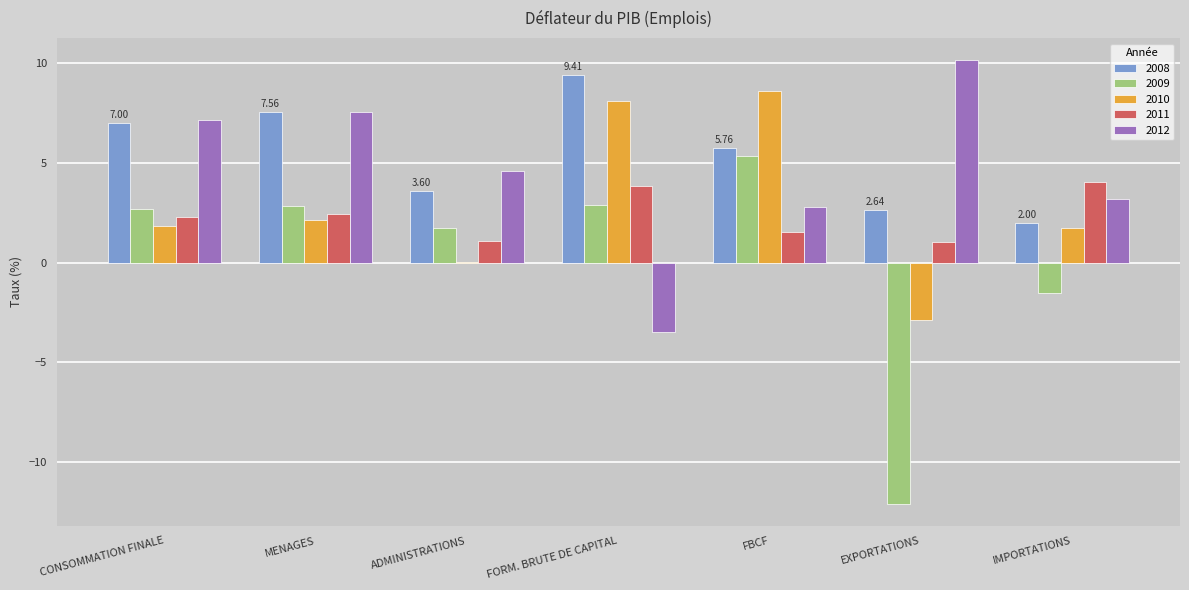

Where is 2008 nearest to the value 5?

FBCF